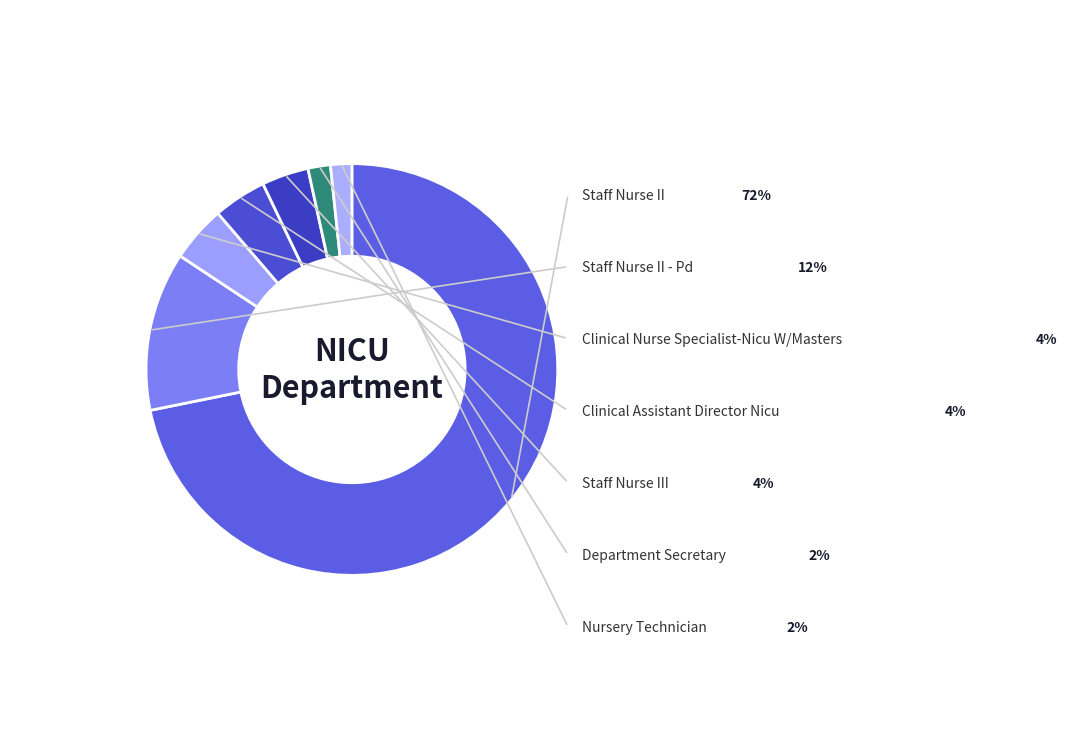

Is Staff Nurse II the majority of the pie?

Yes